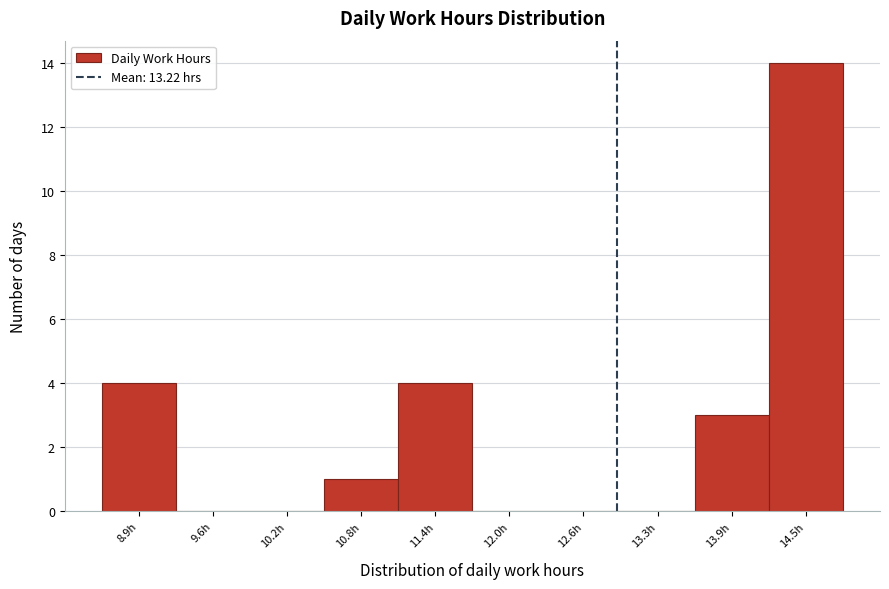

Reading left to right, extract all data points from this chart.

8.9h=4	9.6h=0	10.2h=0	10.8h=1	11.4h=4	12.0h=0	12.6h=0	13.3h=0	13.9h=3	14.5h=14